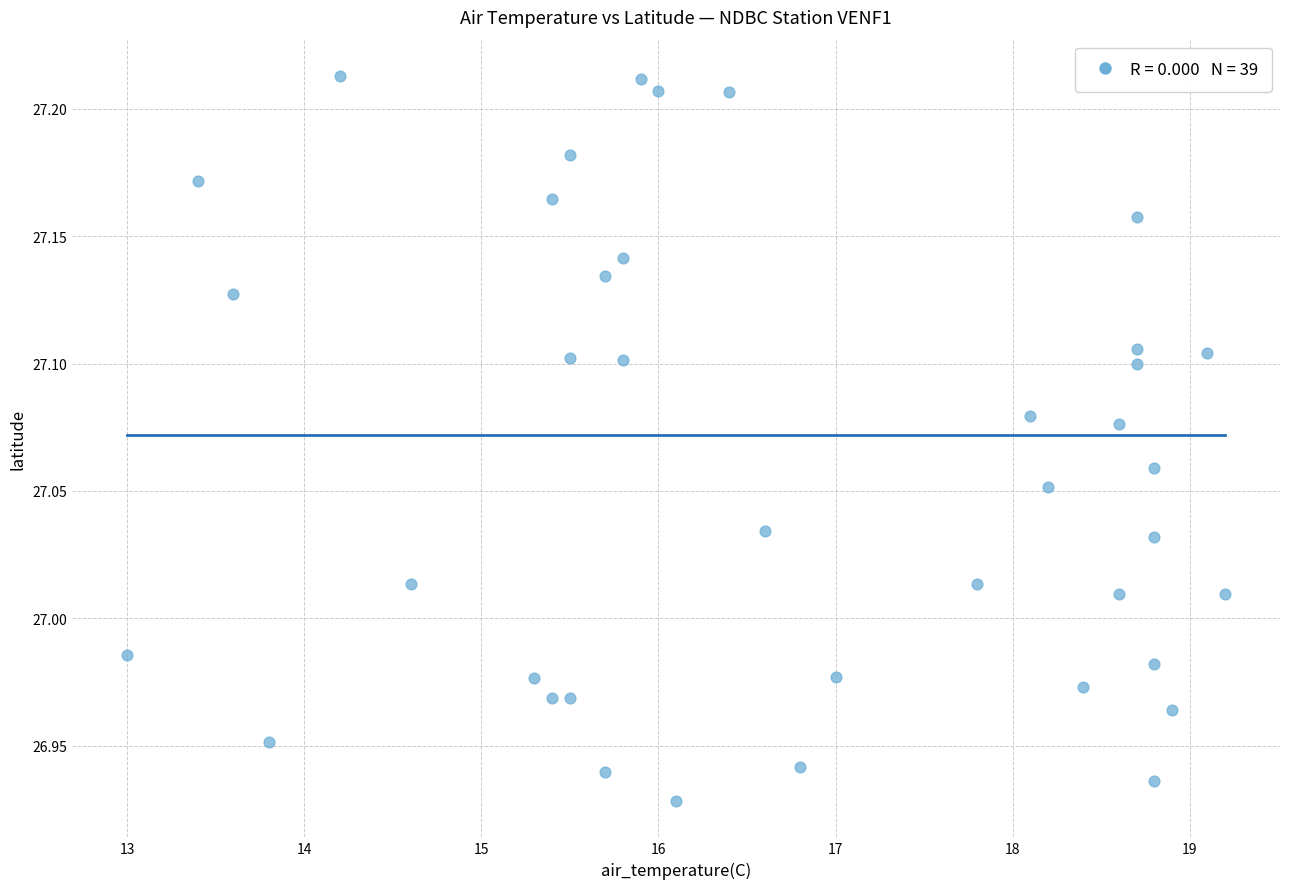

What is the range of X values (max minus min)?

6.2